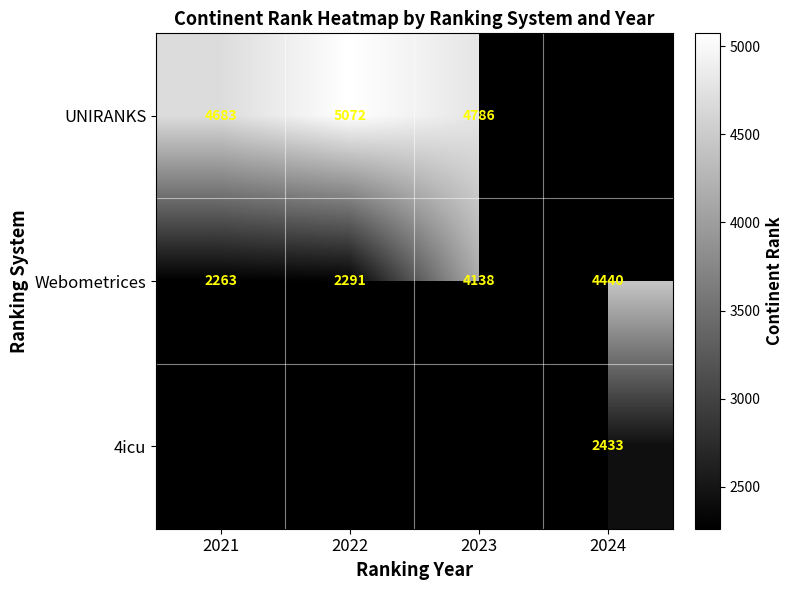

At which label does Webometrices reach its minimum?

2021